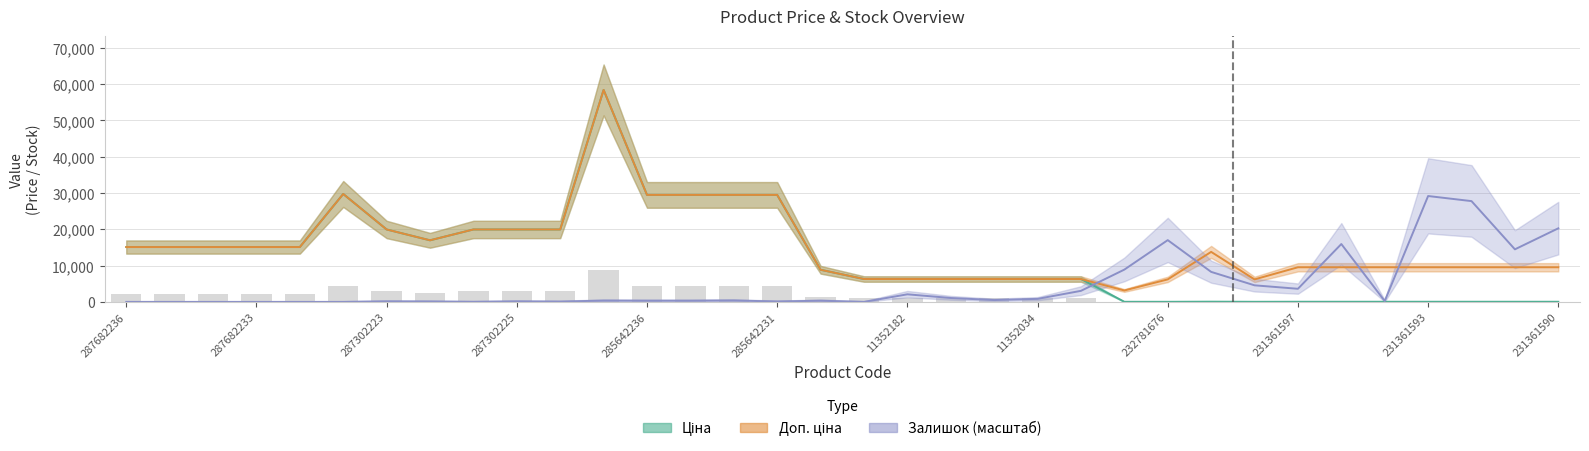

What is the average value of the Ціна series?

12521.4